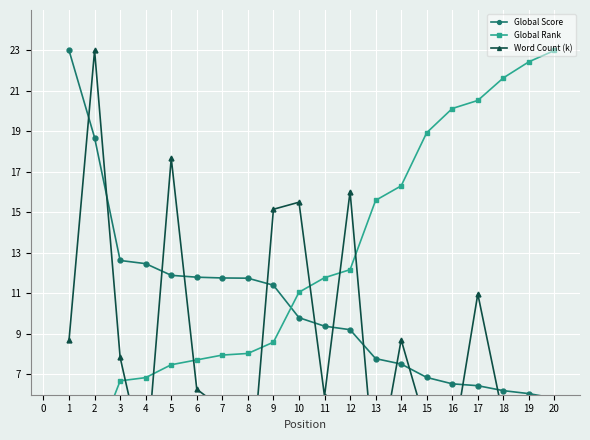

What is the difference between the second highest and second lowest values in the Global Rank series?

19.0